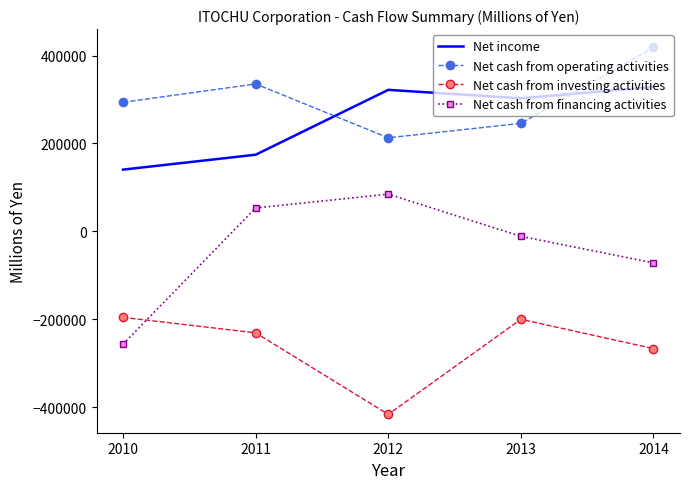

Reading left to right, list all the values displayed in this chart.

Net income: 140436	174357	321893	302670	328652
Net cash from operating activities: 293597	335361	212830	245661	418396
Net cash from investing activities: -195698	-230866	-416315	-199990	-266692
Net cash from financing activities: -256568	53202	84704	-11323	-71707